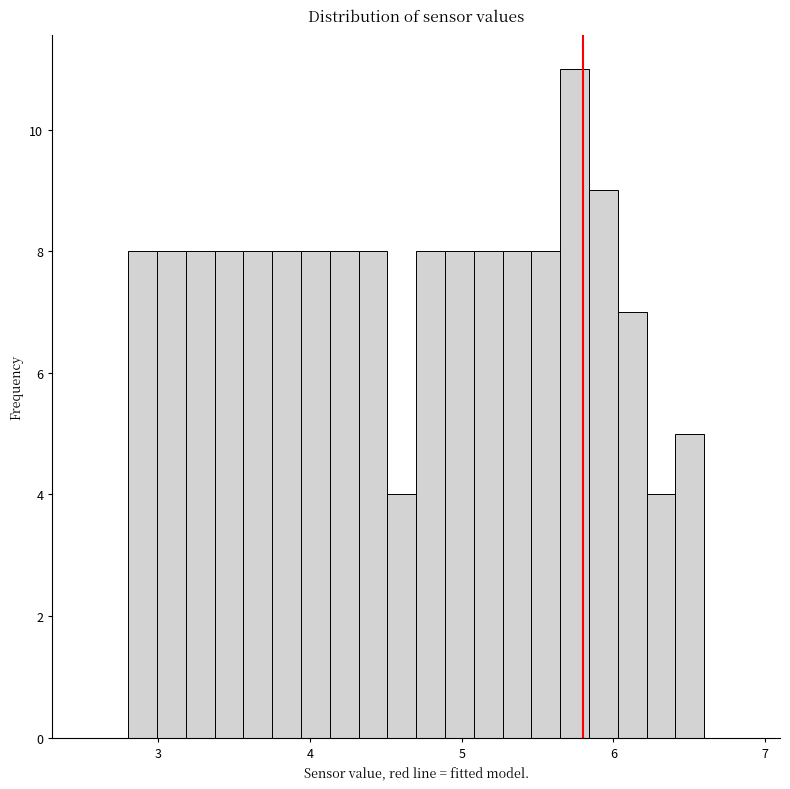

Around what value on the x-axis is the tallest bar? Give the approximate position of its centre, as read against the axis.

5.7